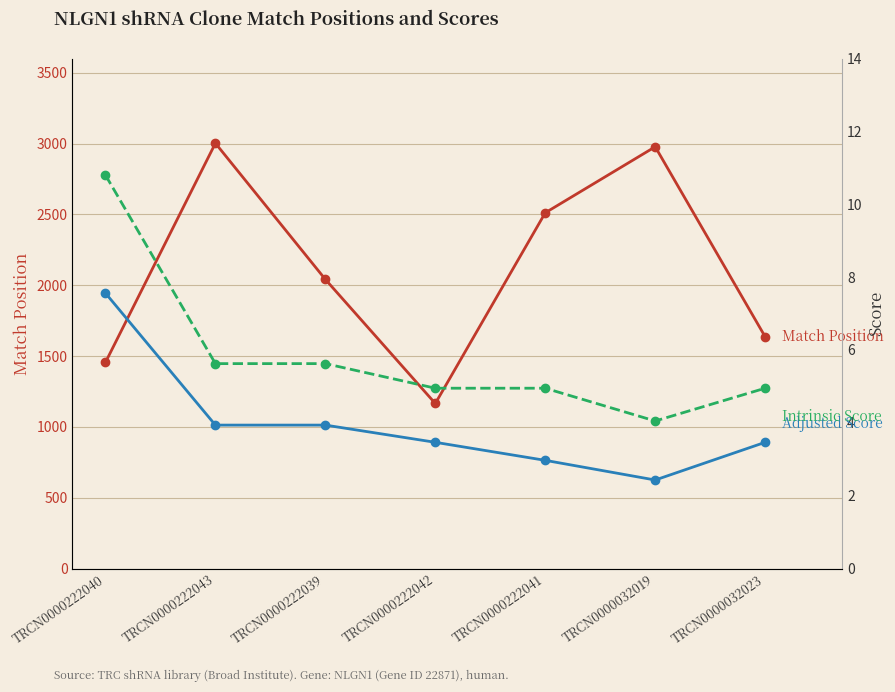

What is the spread (max minus min) of values at TRCN0000032019?

2974.6